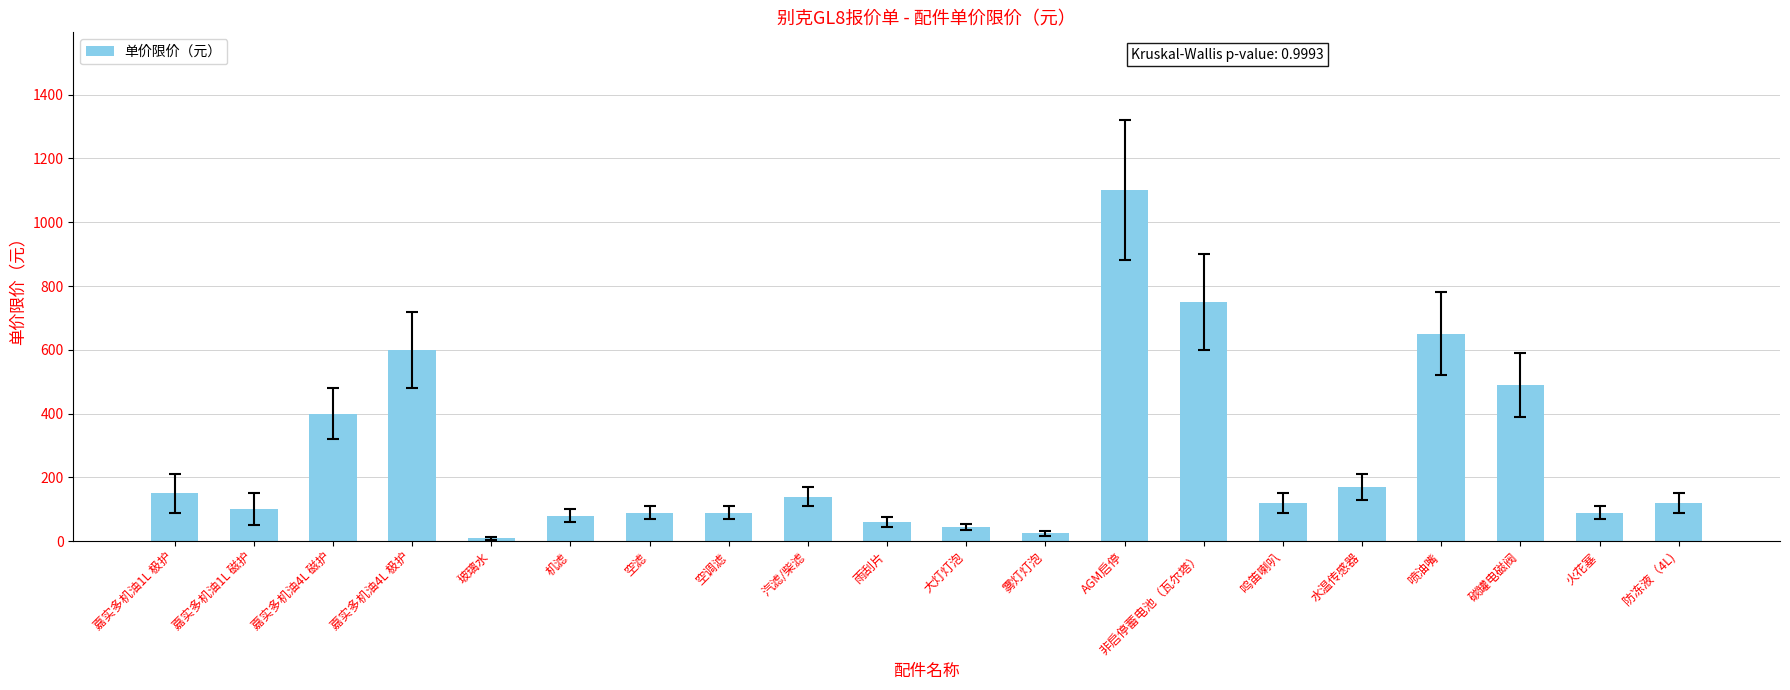

Are the bars grouped side by side (vs. stacked)?

No